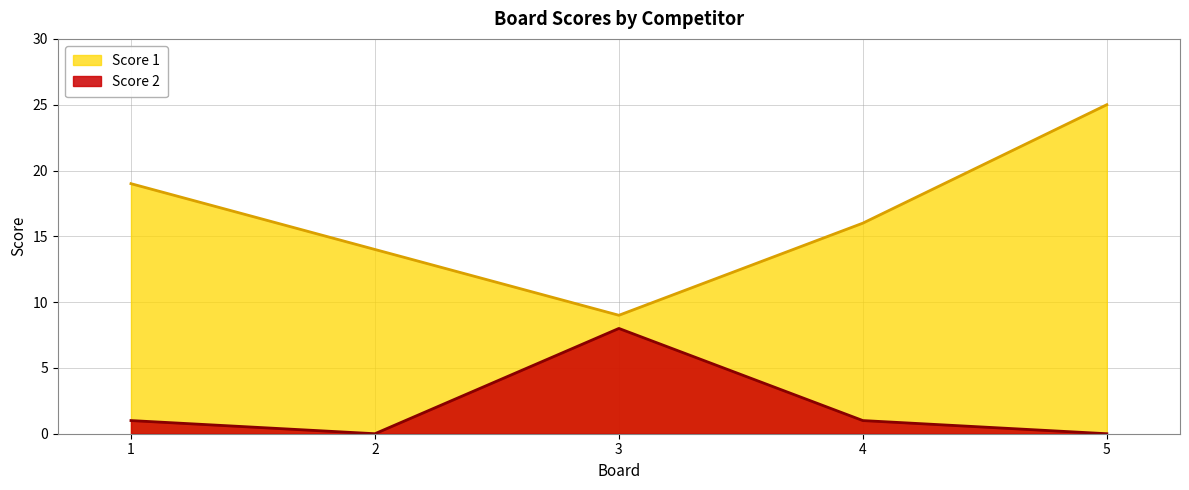

What is the approximate value of Score 2 at 3?

8